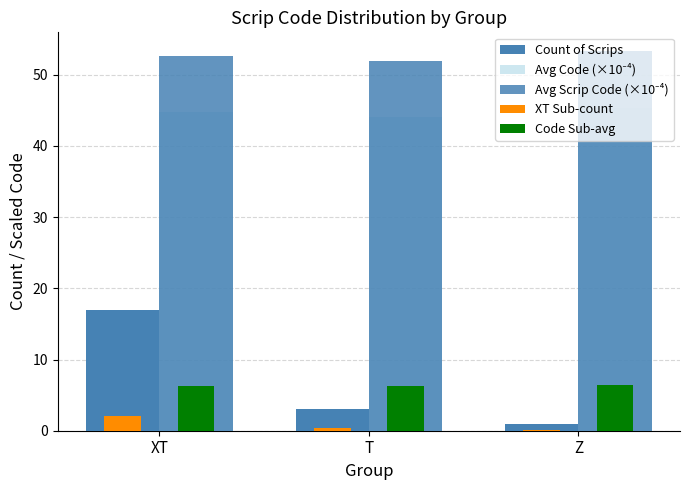

What is the sum of the Avg Scrip Code (×10⁻⁴) values at T and XT?

104.6